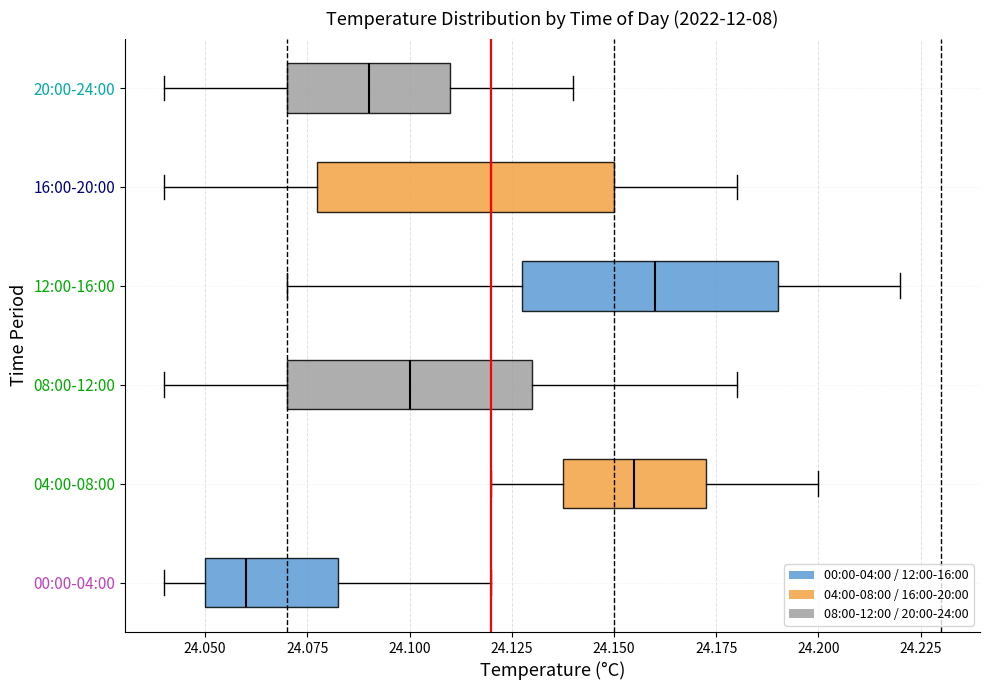

Where is the right edge of the box for 08:00-12:00 on the x-axis? The values are not printed on the chart, so give them approximately, as read against the axis.

24.130